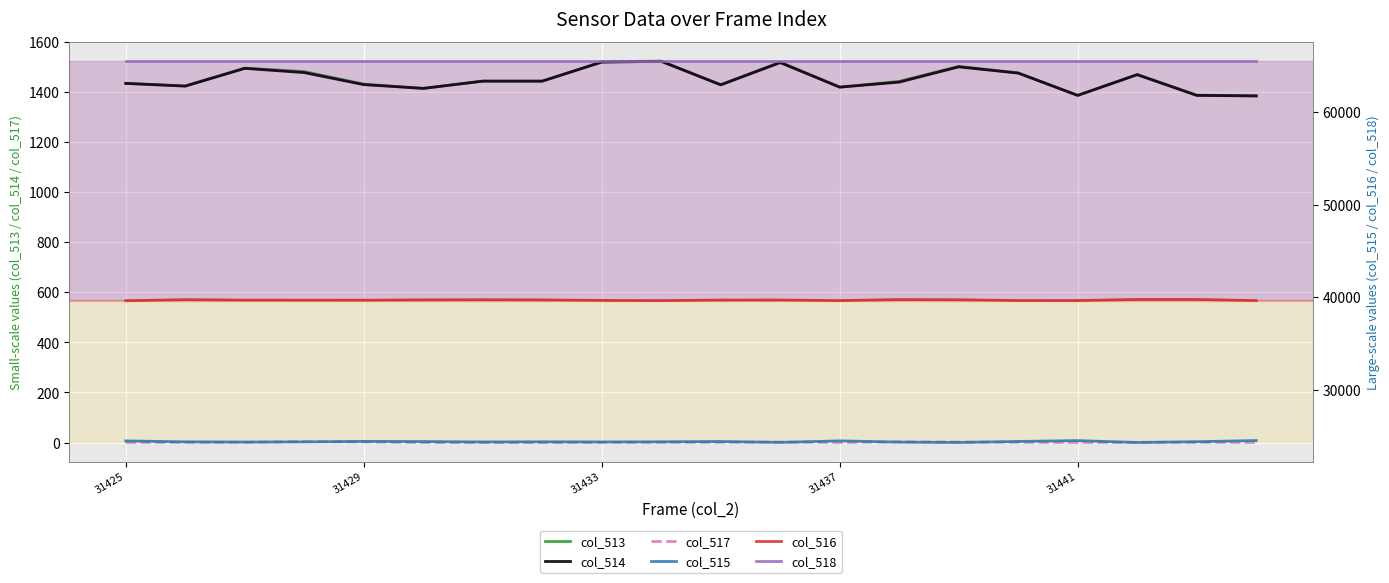

True or false: col_513 has a value of 1387 at 31441.

True